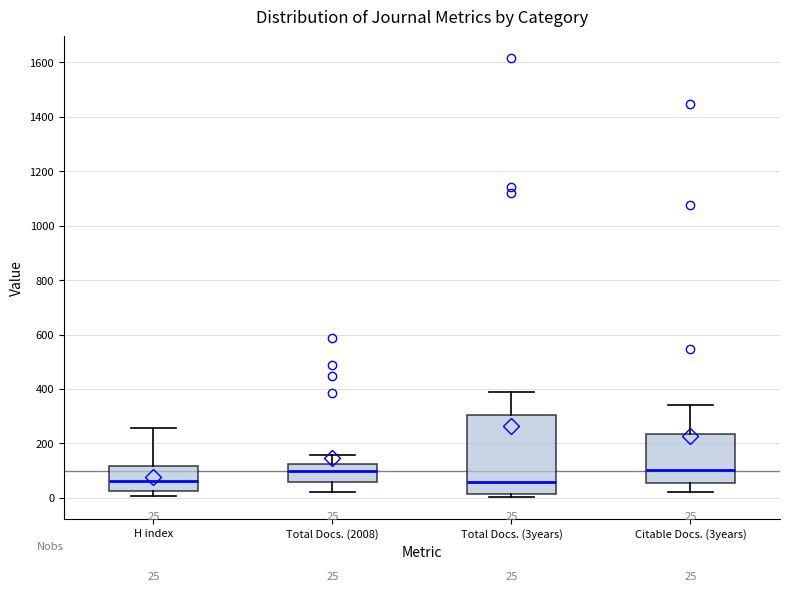

Which box is the tallest, from its lower edge to its upper edge?

Total Docs. (3years)